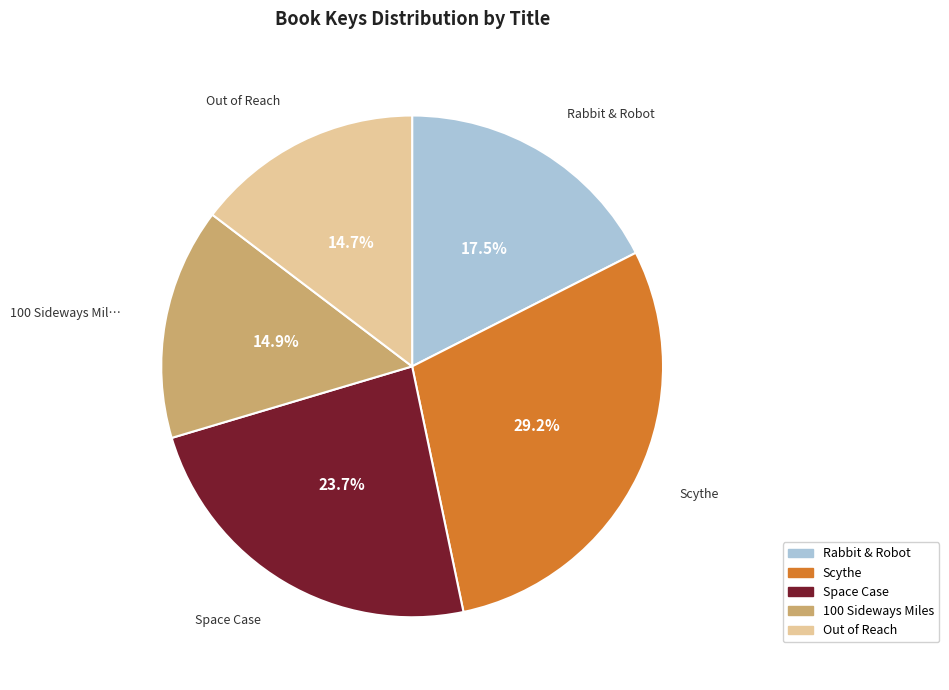

What is the largest slice in the pie chart?

Scythe